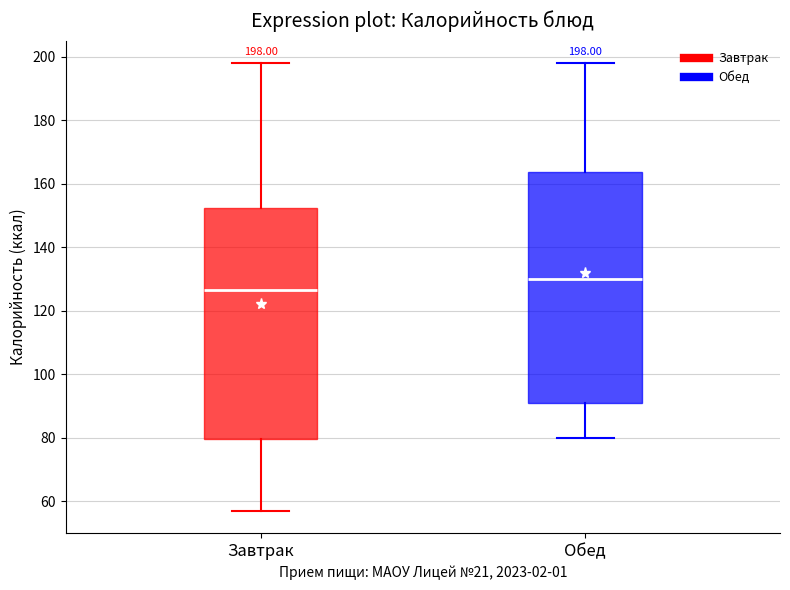

Which box's median line is the lowest?

Завтрак